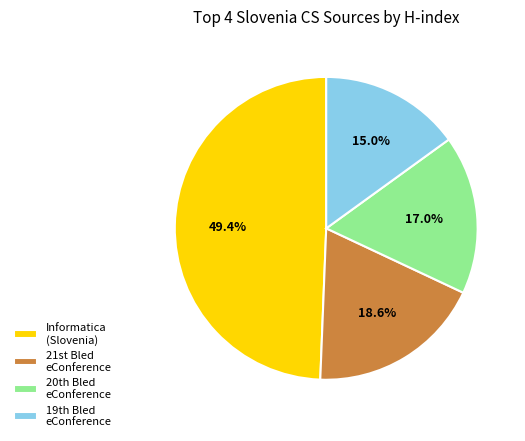

Rank the categories by value from highest to lowest.

Informatica (Slovenia), 21st Bled eConference, 20th Bled eConference, 19th Bled eConference